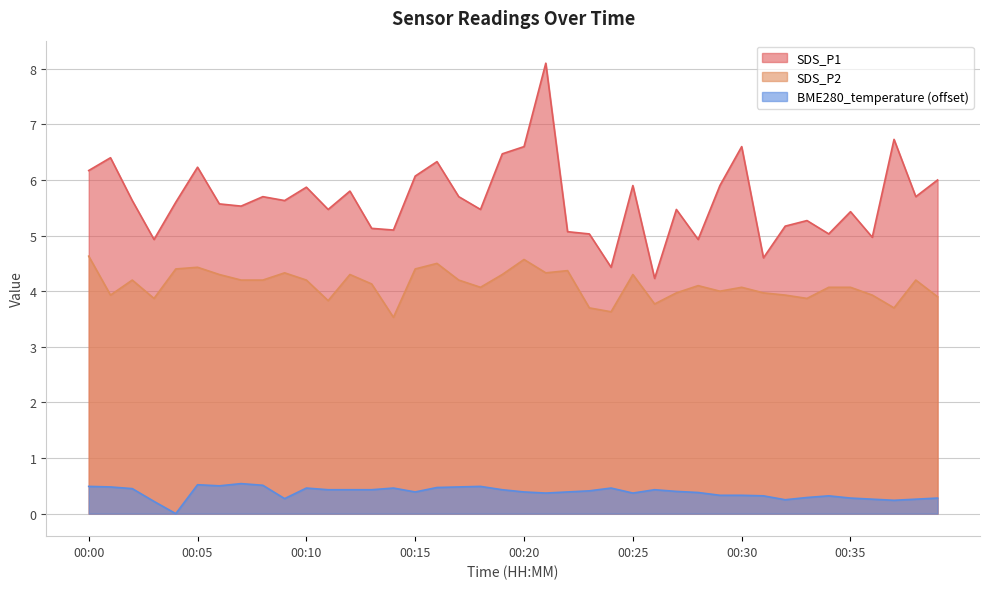

Which series has the largest total across all categories?

SDS_P1